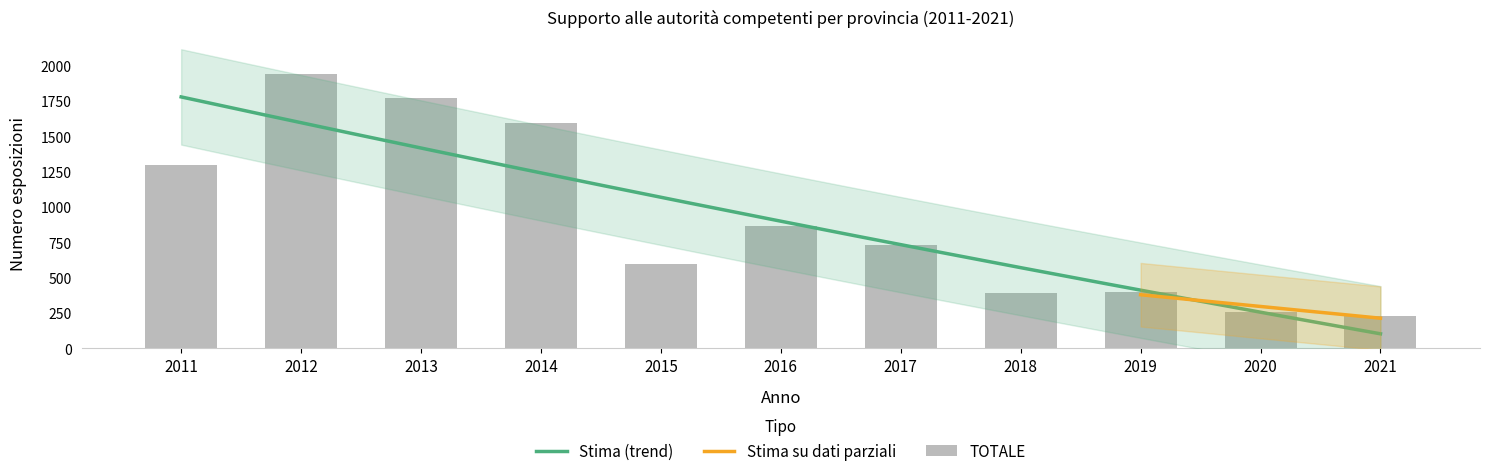

Which has a higher value, 2015 or 2011?

2011